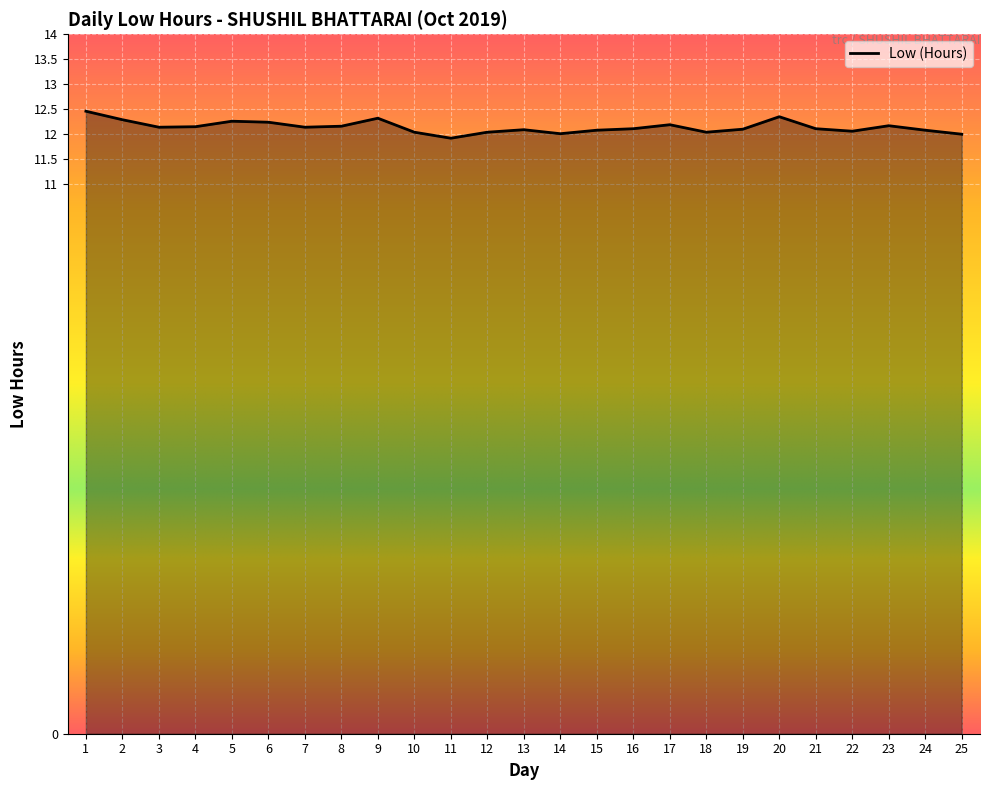

What is the minimum value shown in the chart?

11.9